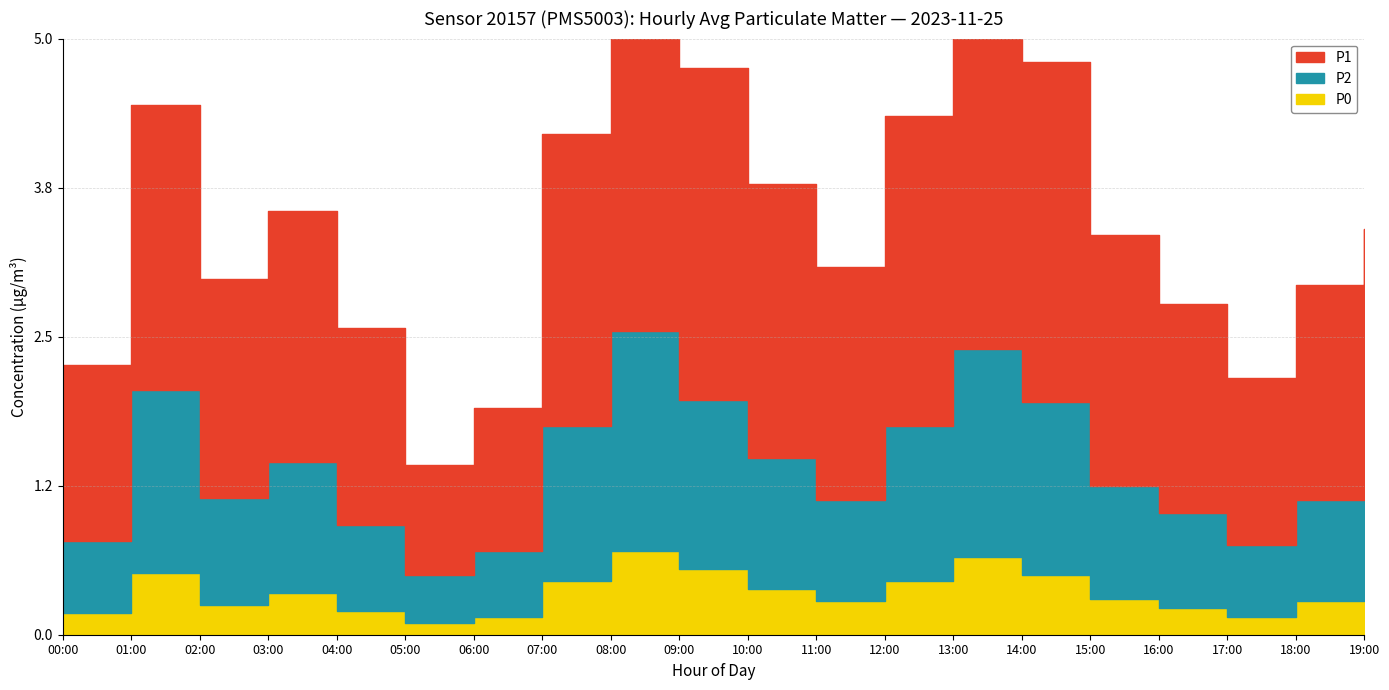

At which label does P0 reach its peak?

08:00